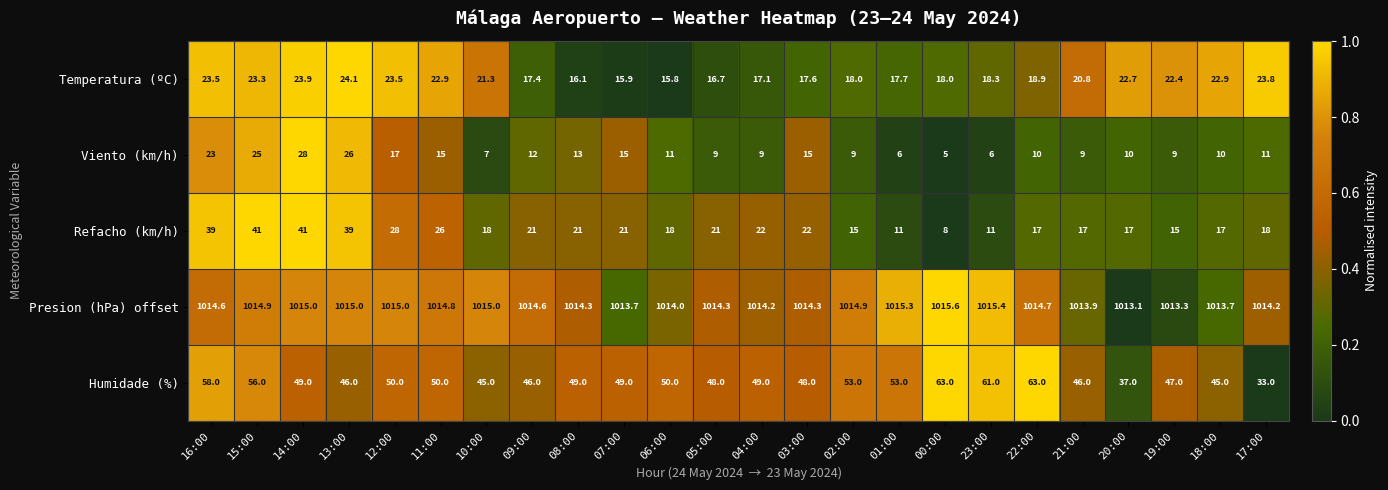

The value of Refacho (km/h) at 00:00 is 8.0. True or false?

True